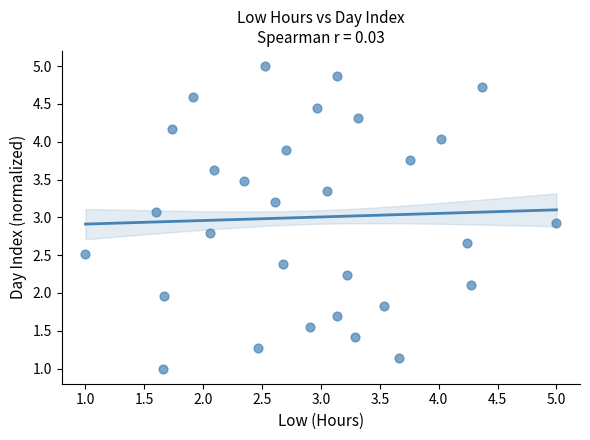

What is the range of X values (max minus min)?

4.0